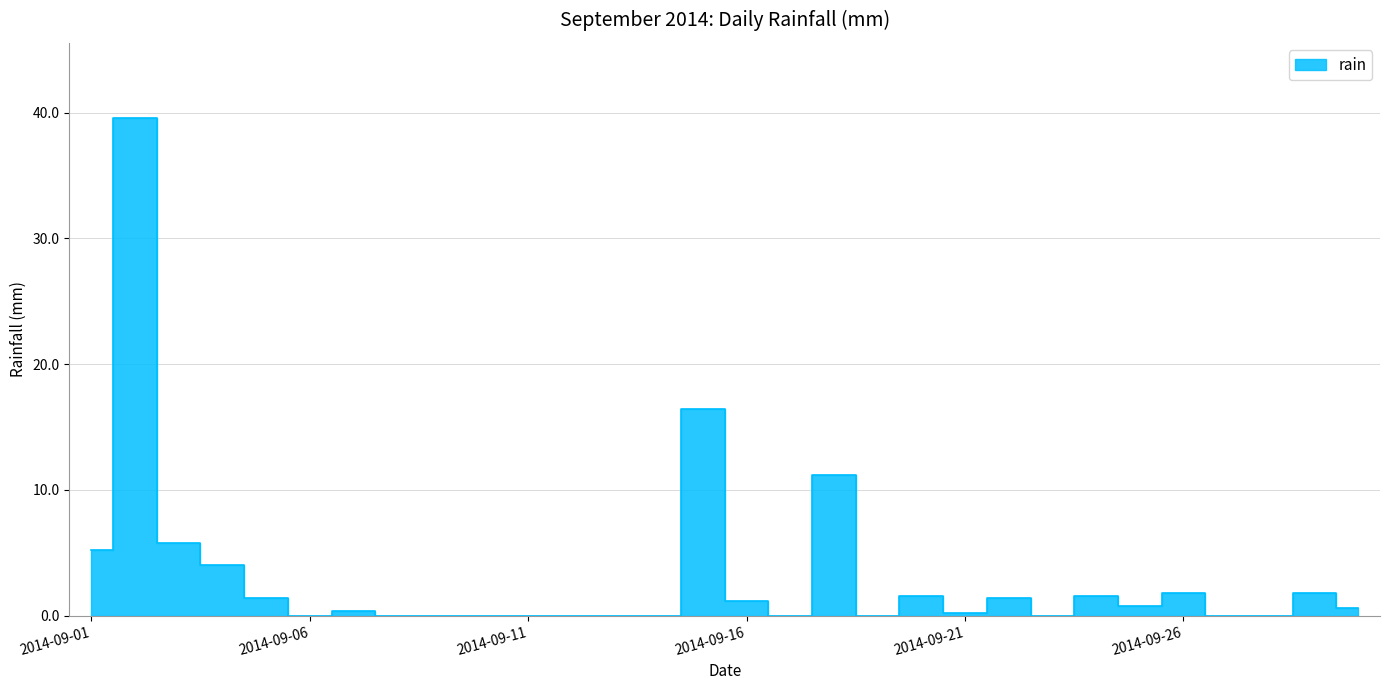

What is the value of the 21st point from the left?

0.2